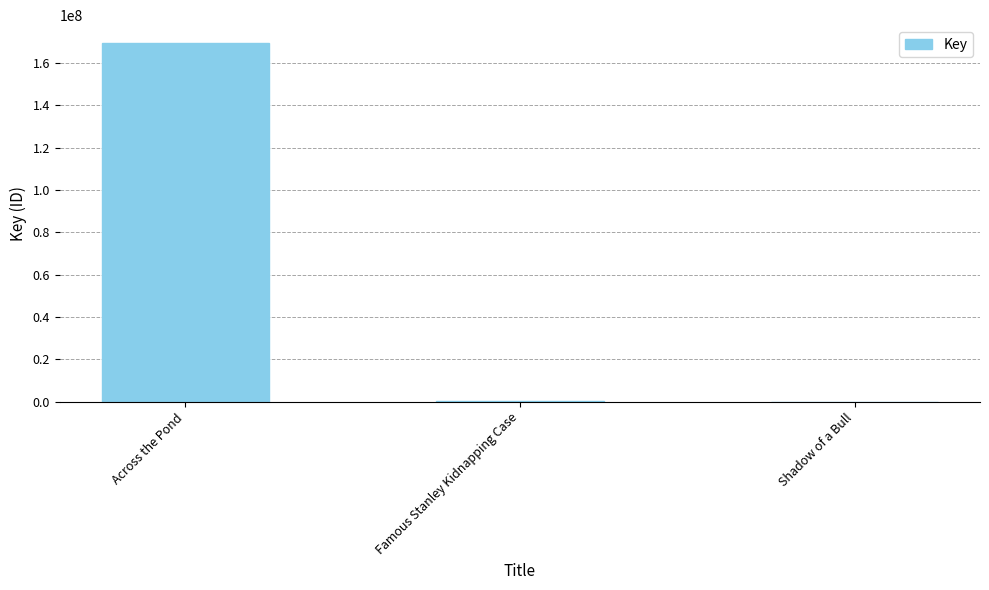

The value at Across the Pond is 301621644. True or false?

False